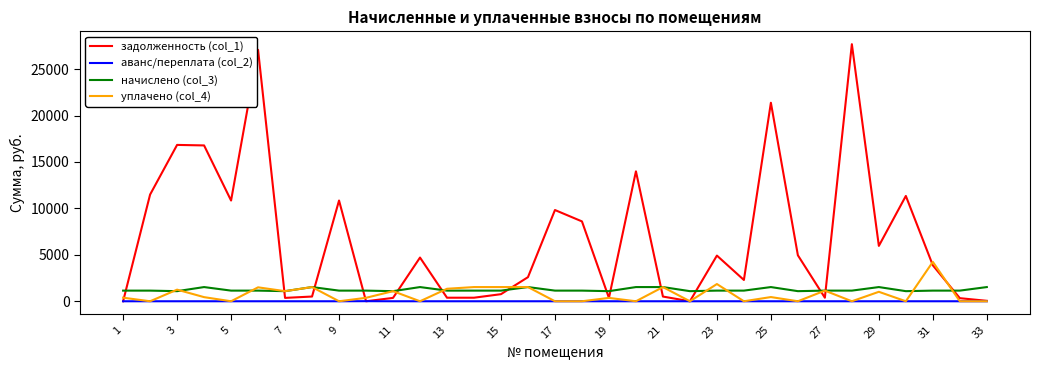

What is the highest value of the начислено (col_3) series?

1528.8